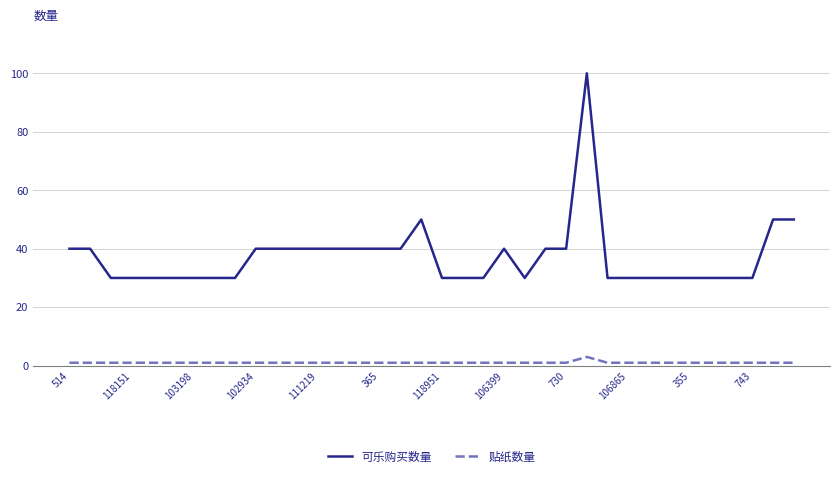

True or false: 贴纸数量 and 可乐购买数量 intersect in this chart.

False